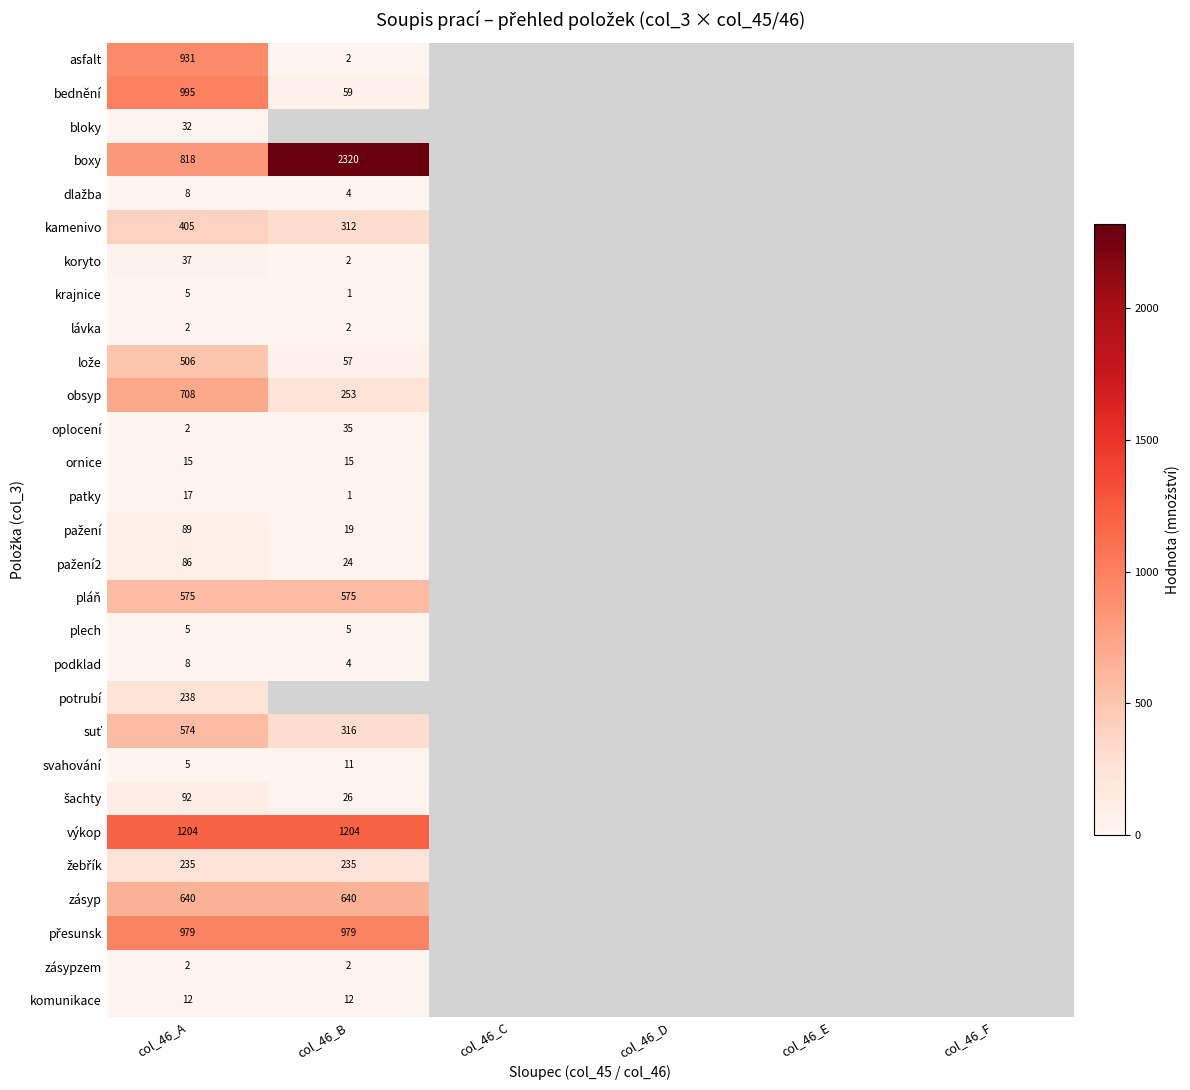

At how many categories does at least one series exceed 1302?

1